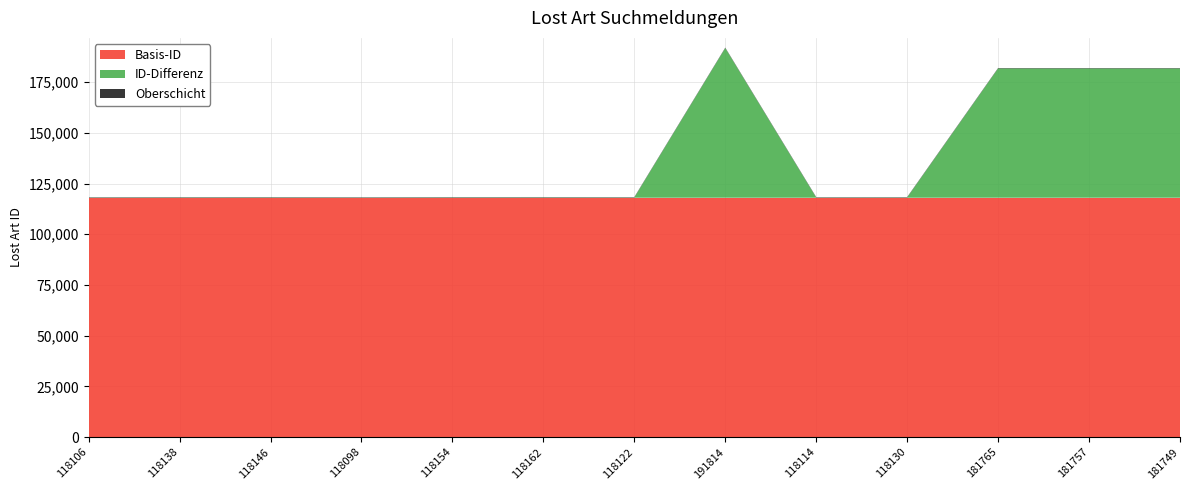

Reading right to left, transcribe all the data shown in this chart.

2001-08-08=181749	2001-08-08=181757	2001-08-08=181765	2001-08-08=118130	2001-08-08=118114	2001-08-08=191814	2001-08-08=118122	2001-08-08=118162	2001-08-08=118154	2001-08-08=118098	2001-08-08=118146	2001-08-08=118138	2001-08-08=118106